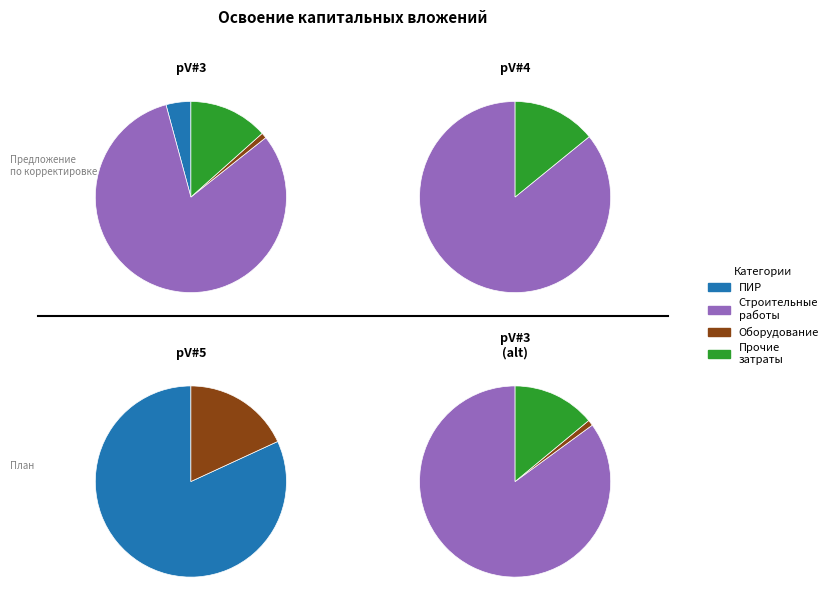

What is the change in value from проектно-изыскательские работы to оборудование?

-2.0